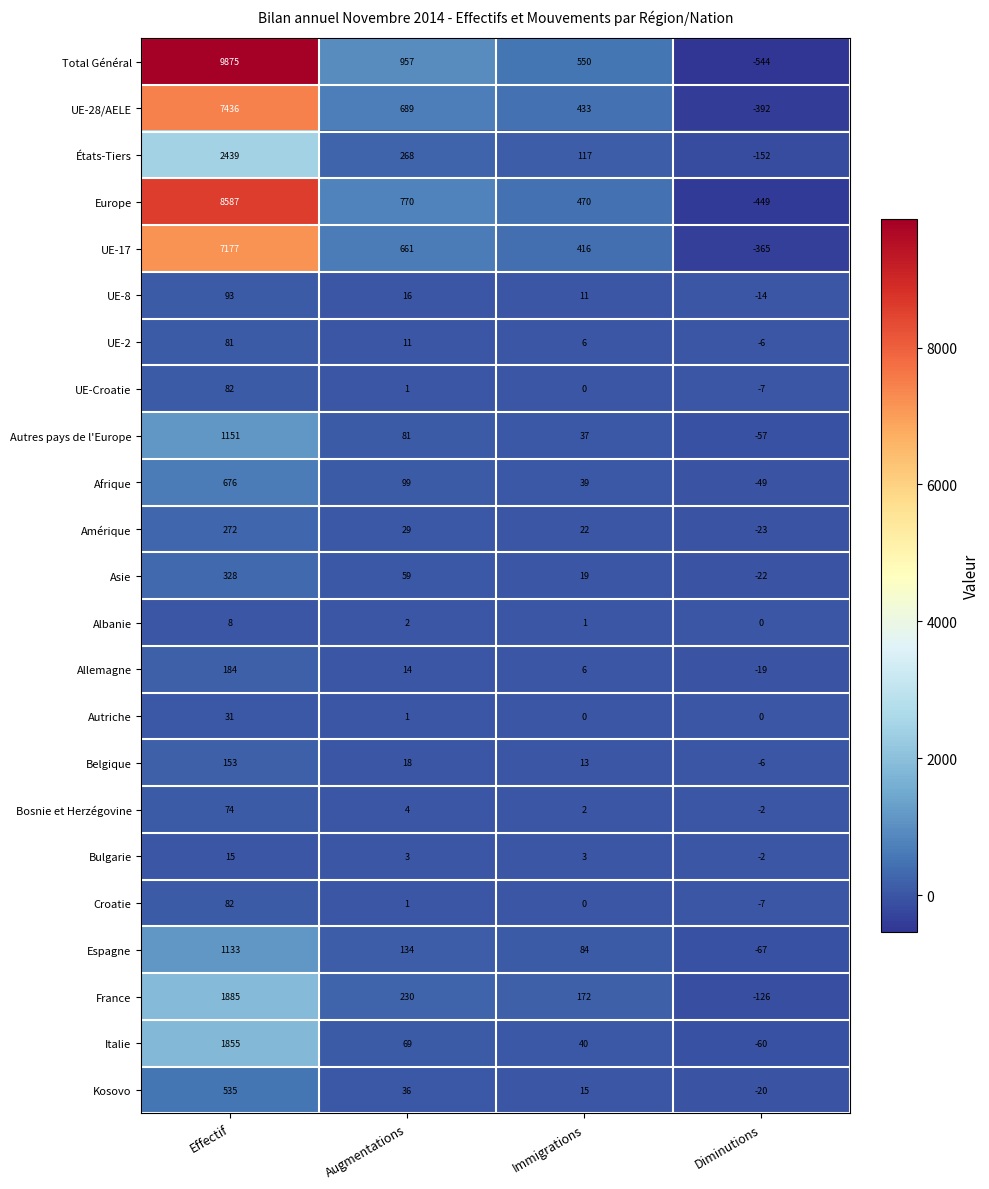

True or false: Total Général has a value of -544 at Diminutions.

True